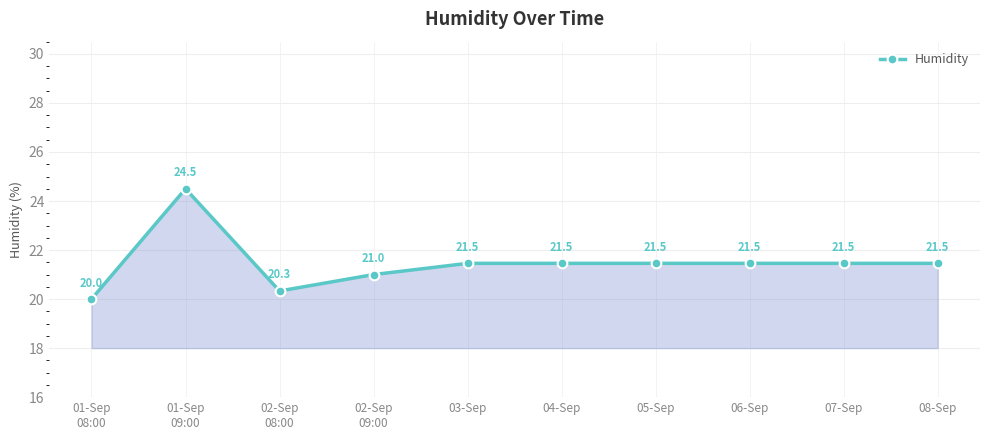

True or false: the data has more than 2 interior local peaks.

False